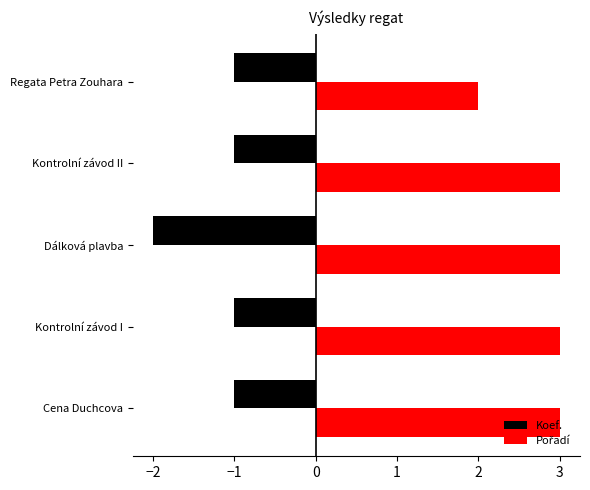

Which category has the lowest value in the Koef. series?

Dálková plavba